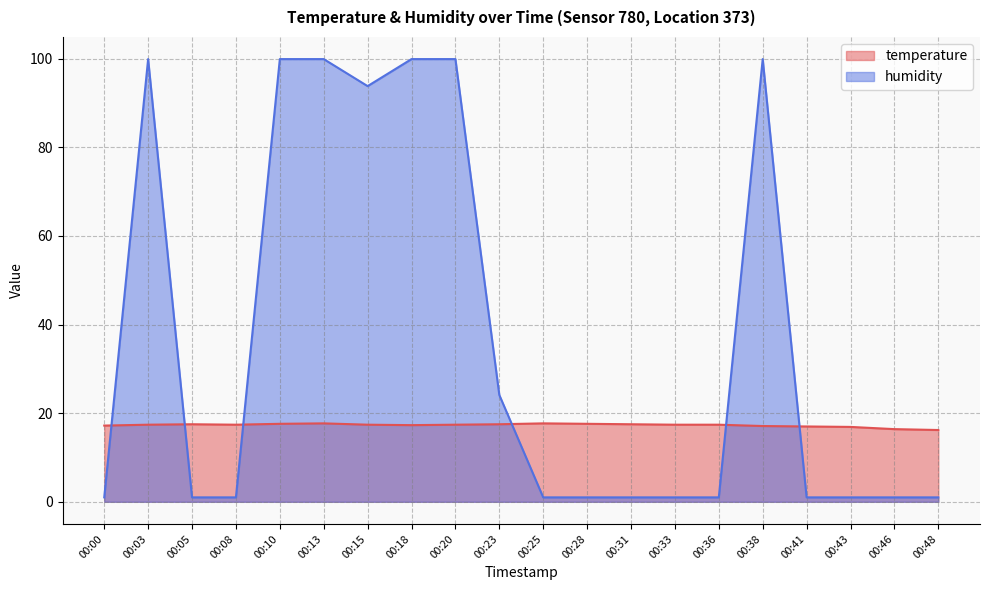

Rank the series at 00:15 from highest to lowest value.

humidity, temperature